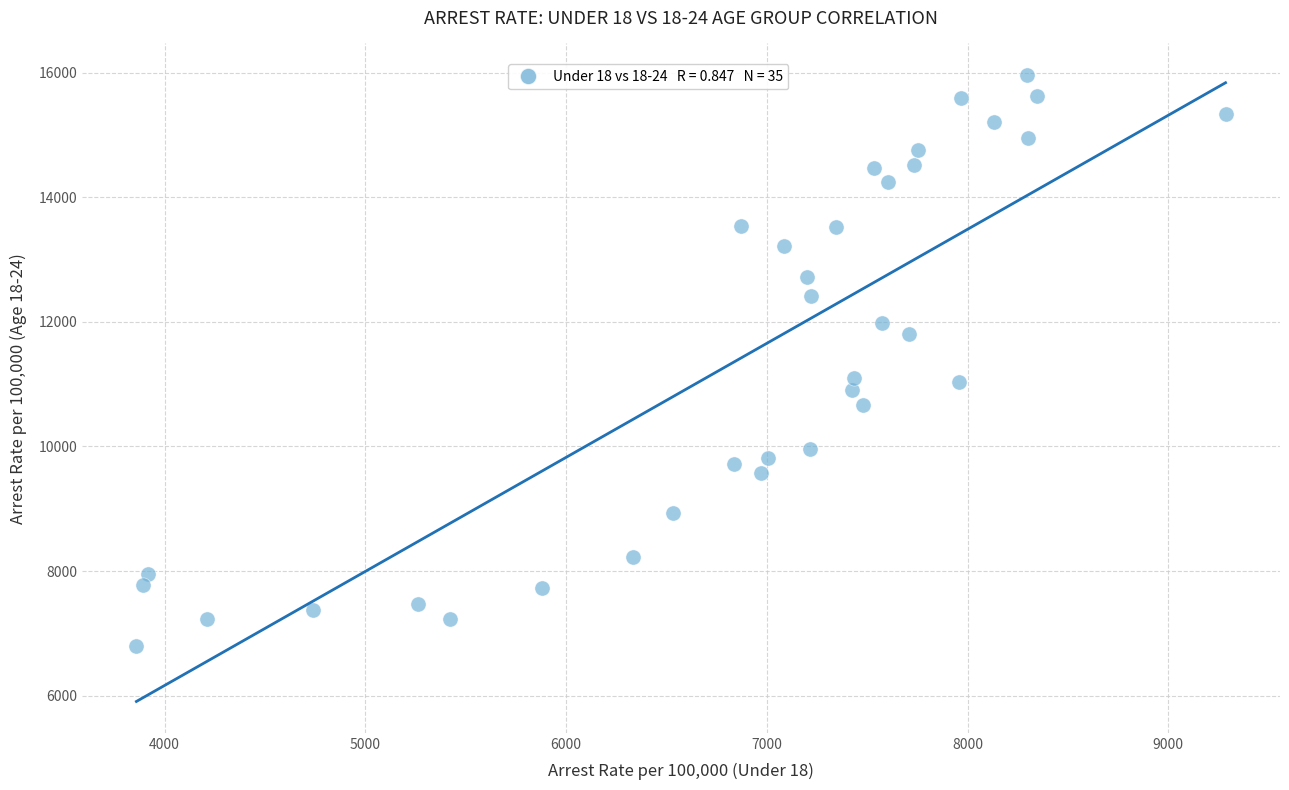

What is the range of Y values (max minus min)?

9162.1